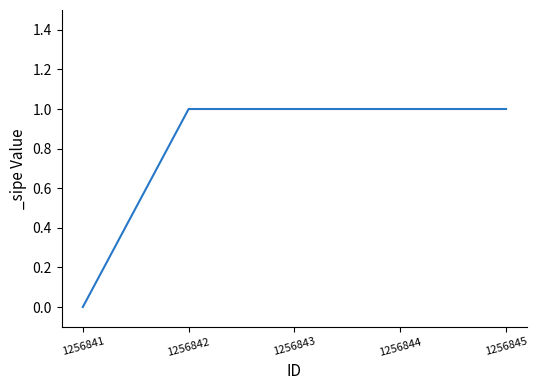

Reading left to right, extract all data points from this chart.

0	1	1	1	1